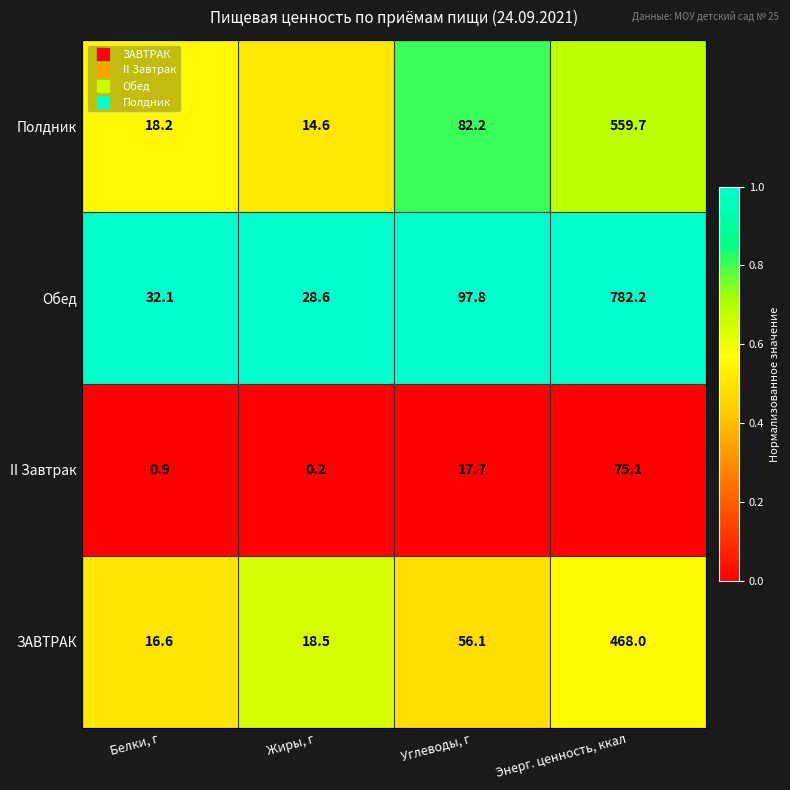

True or false: Обед has a value of 32.1 at Белки, г.

True